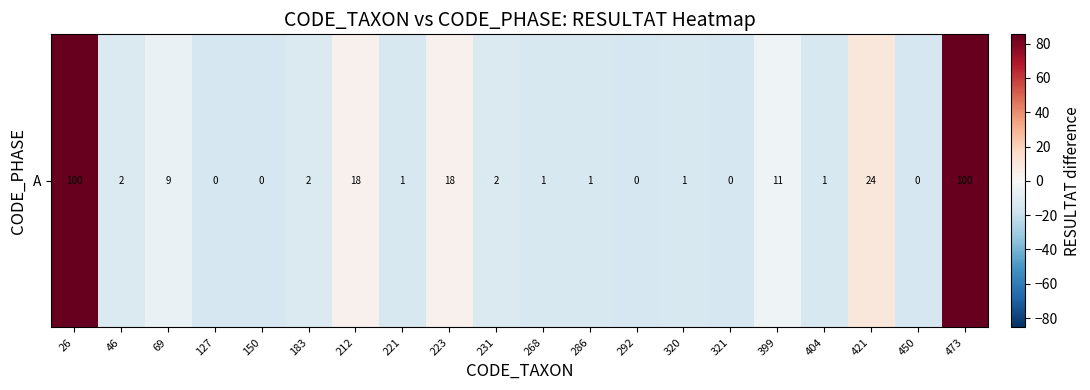

The chart shows a value of -12.6 at 183. True or false?

True